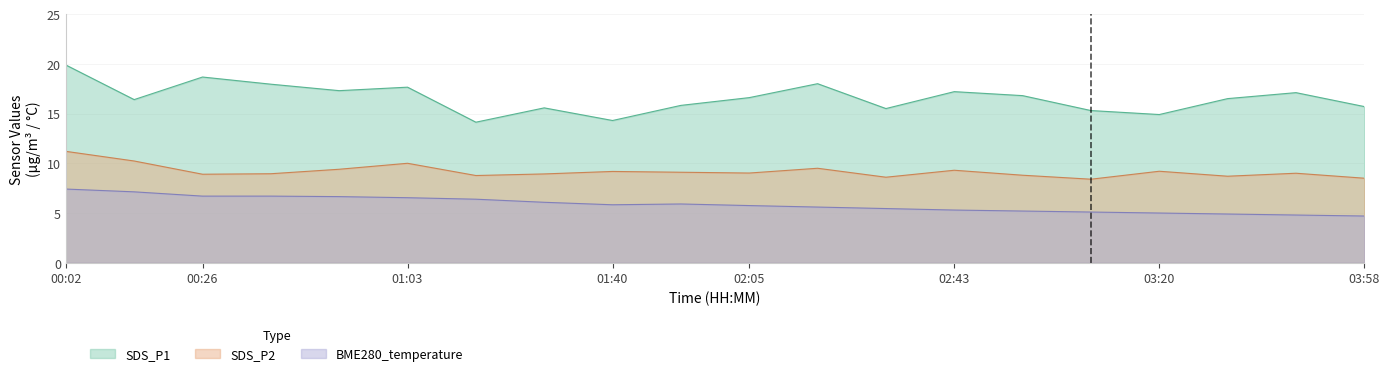

What is the label of the 15th point from the left?

02:55